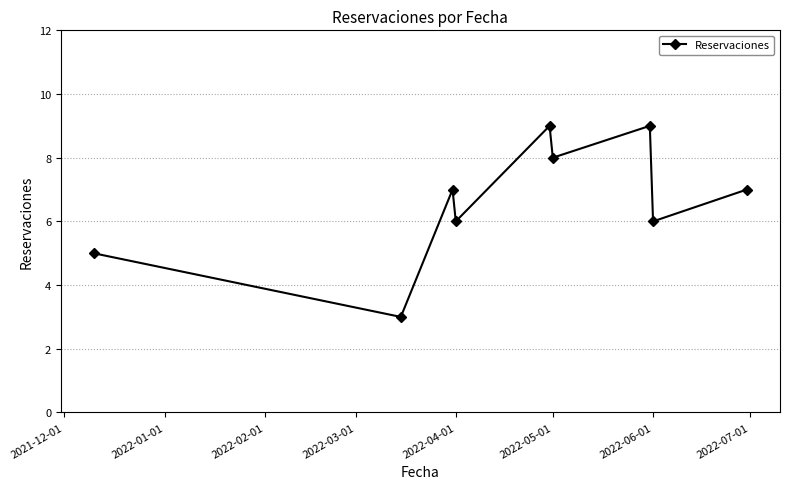

How many interior local peaks (higher than both neighbors) does the data have?

3